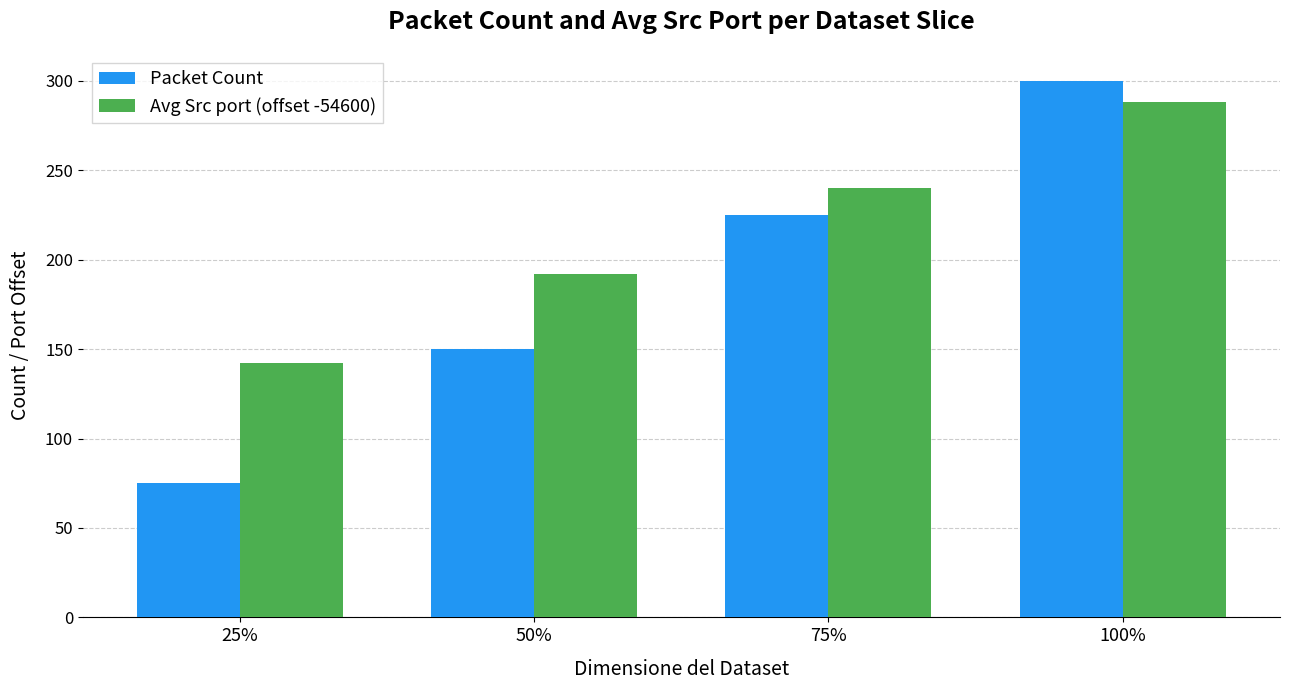

Are the bars horizontal?

No